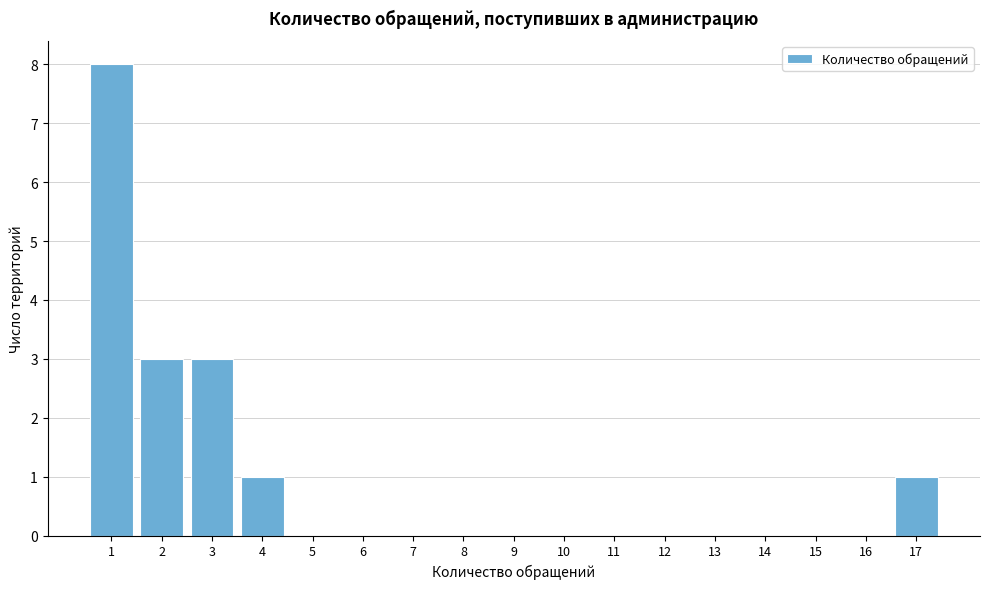

Over which range of the x-axis is the bar tallest?

0.5 to 1.5